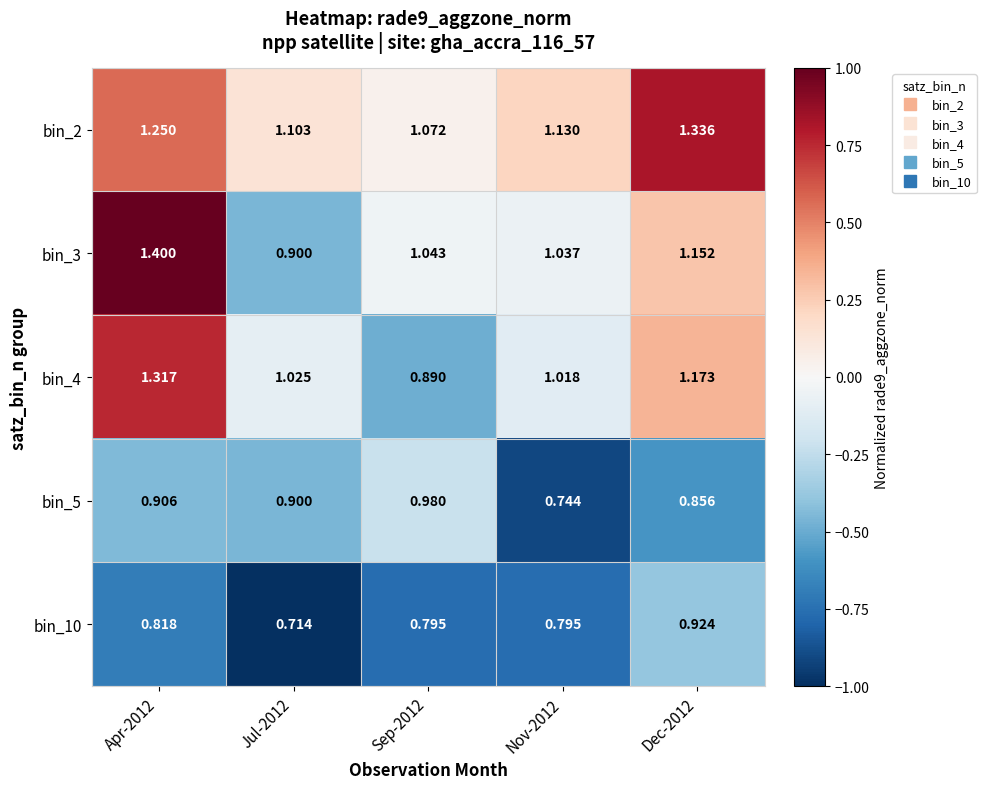

Count the number of data series in this chart.

5